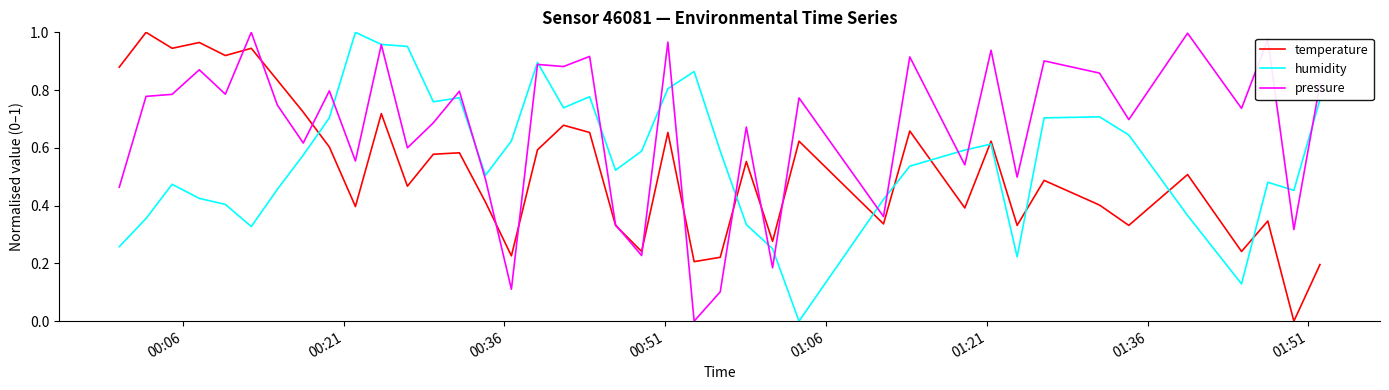

How many categories are shown in the chart?

40